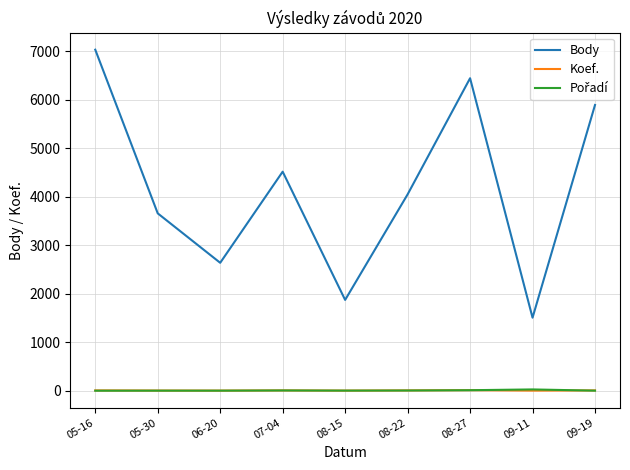

At how many categories does at least one series exceed 1188?

9